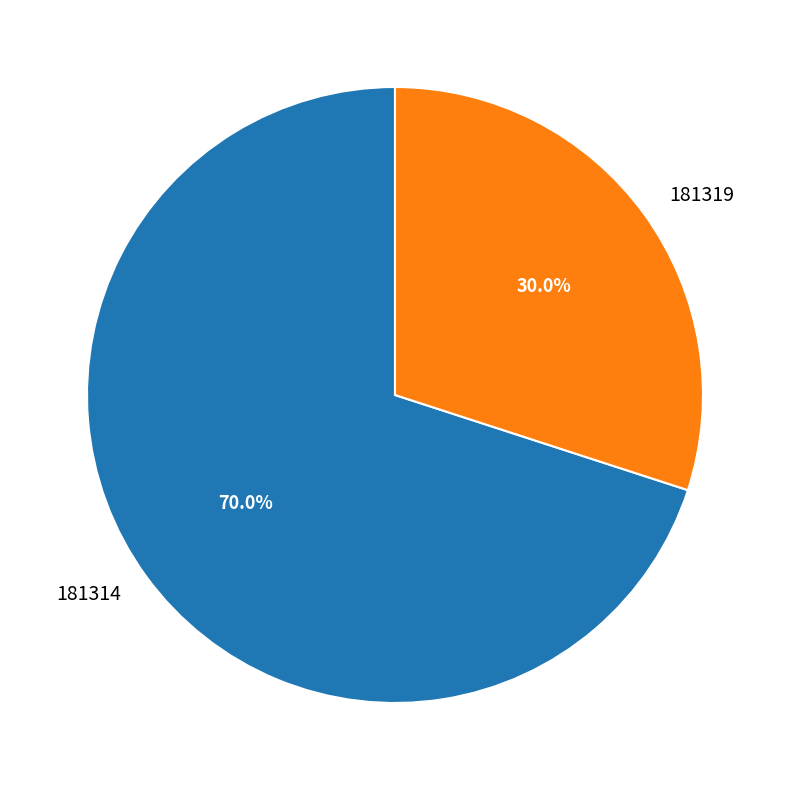

Approximately how many times larger is the value at 181314 compared to 181319?

2.3